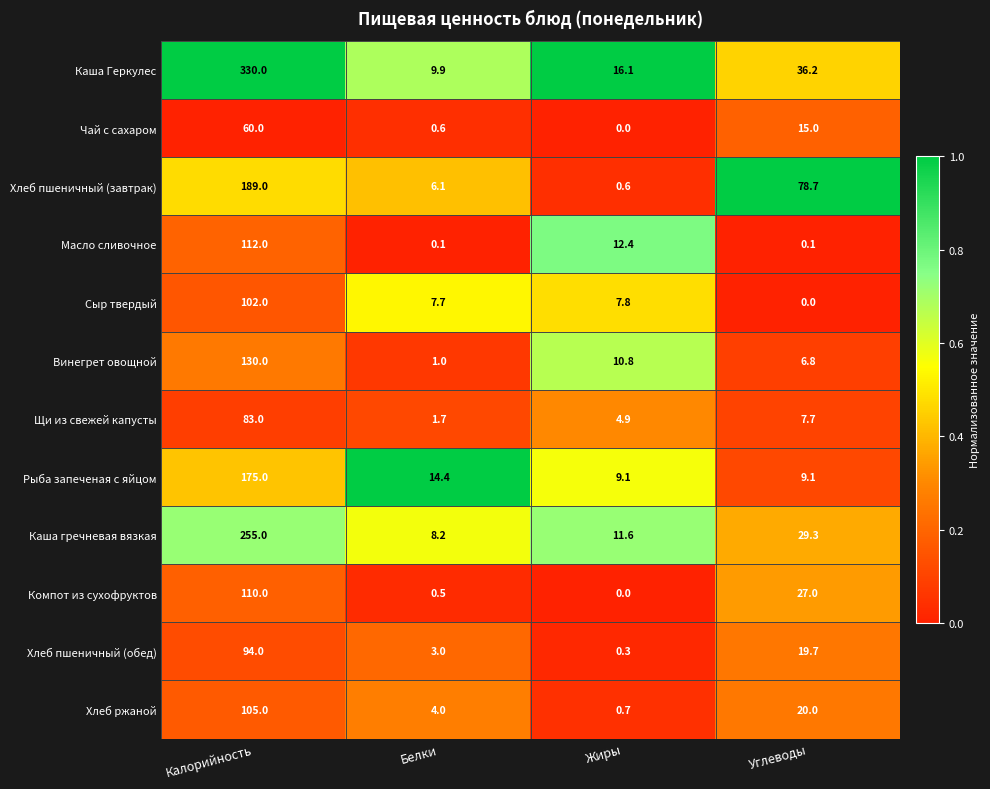

Where is Щи из свежей капусты nearest to the value 42?

Углеводы